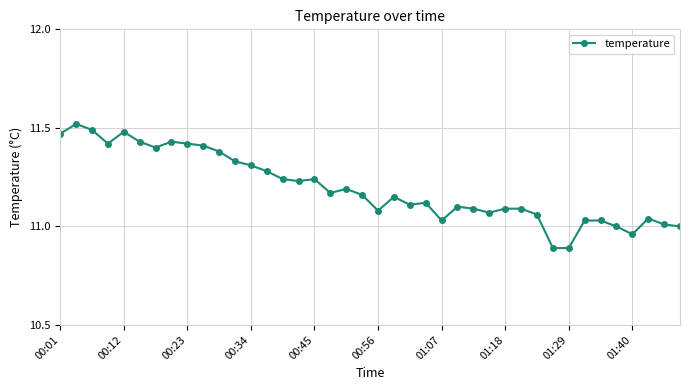

How many data points does each series have?

40